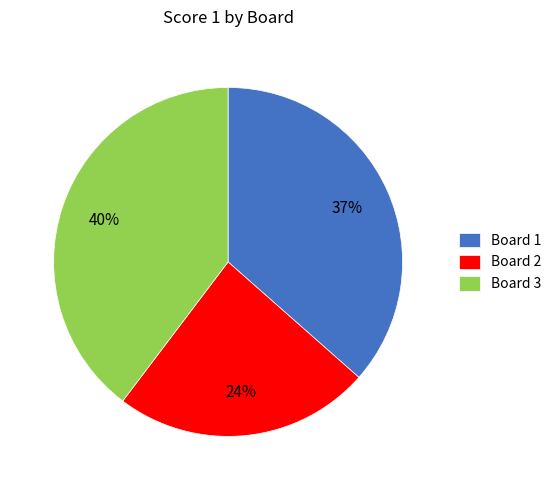

Is it true that Board 3 is 54% of the pie?

False